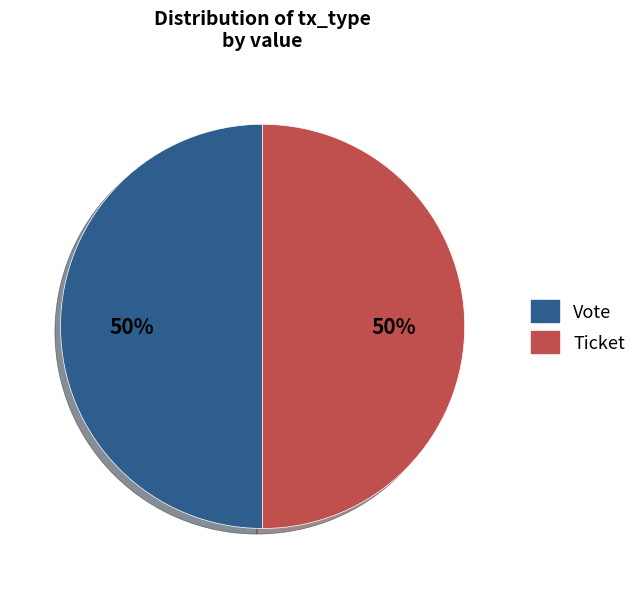

To the nearest percent, what is the average slice percentage?

50%